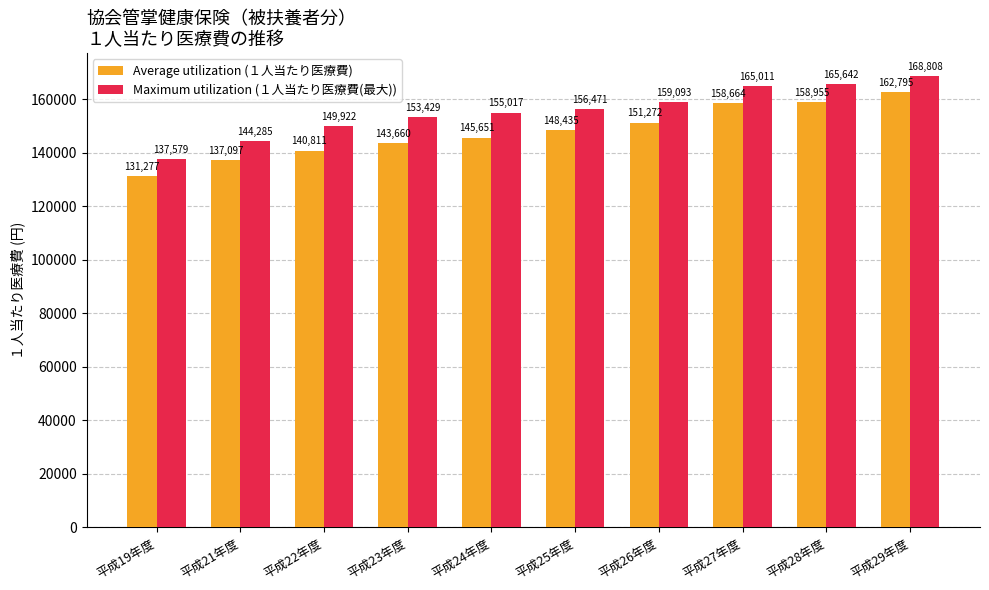

What is the smallest value displayed?

131277